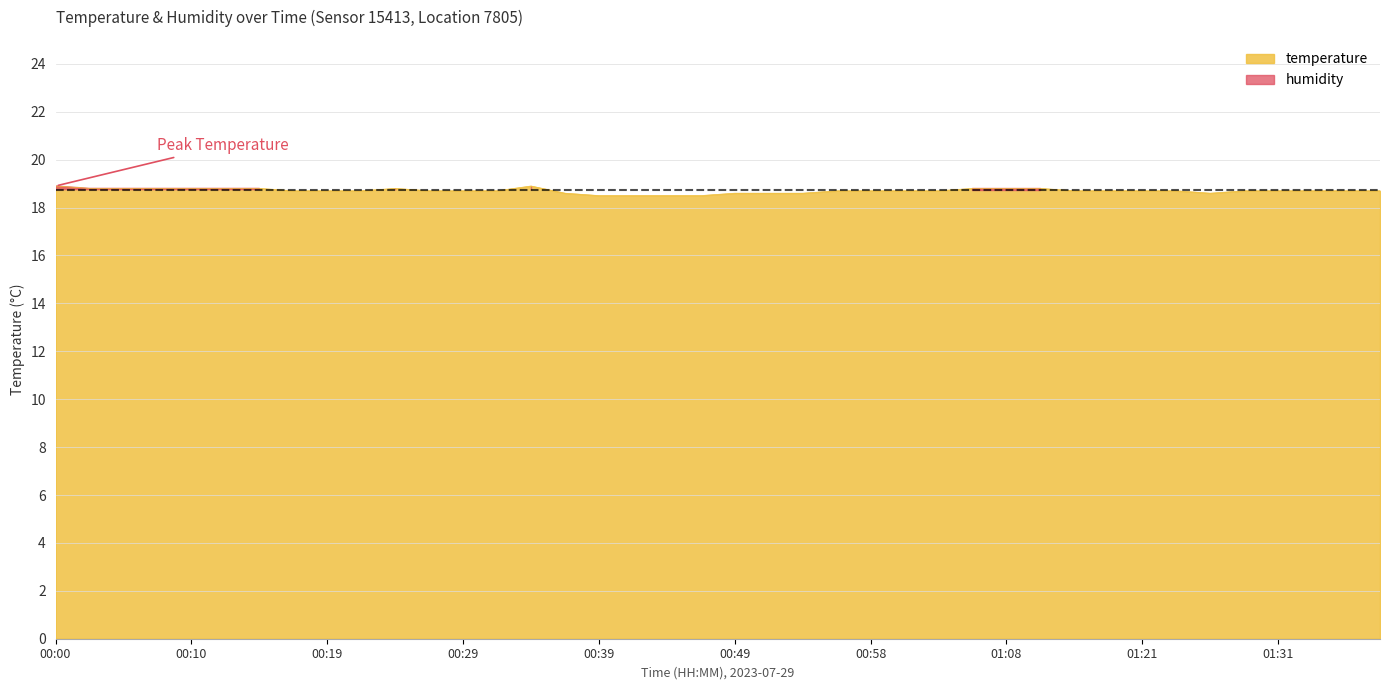

Read the value at 01:08.

18.8